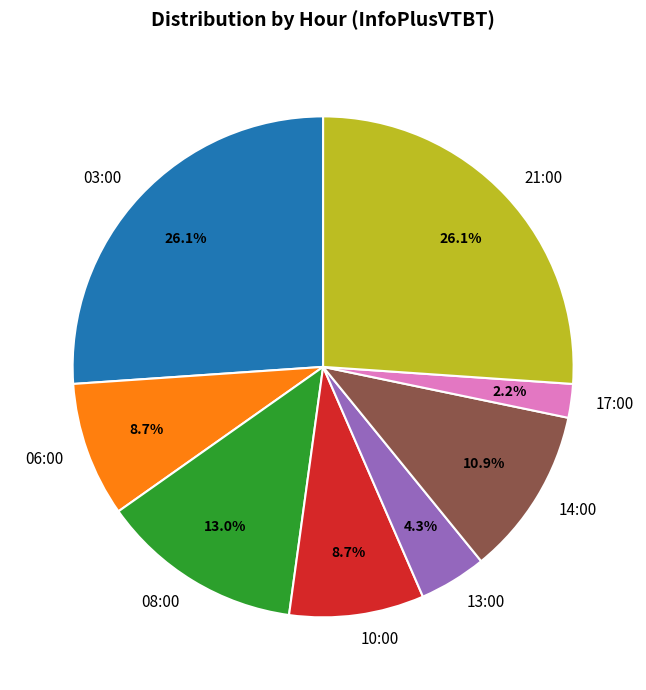

What is the smallest slice in the pie chart?

17:00